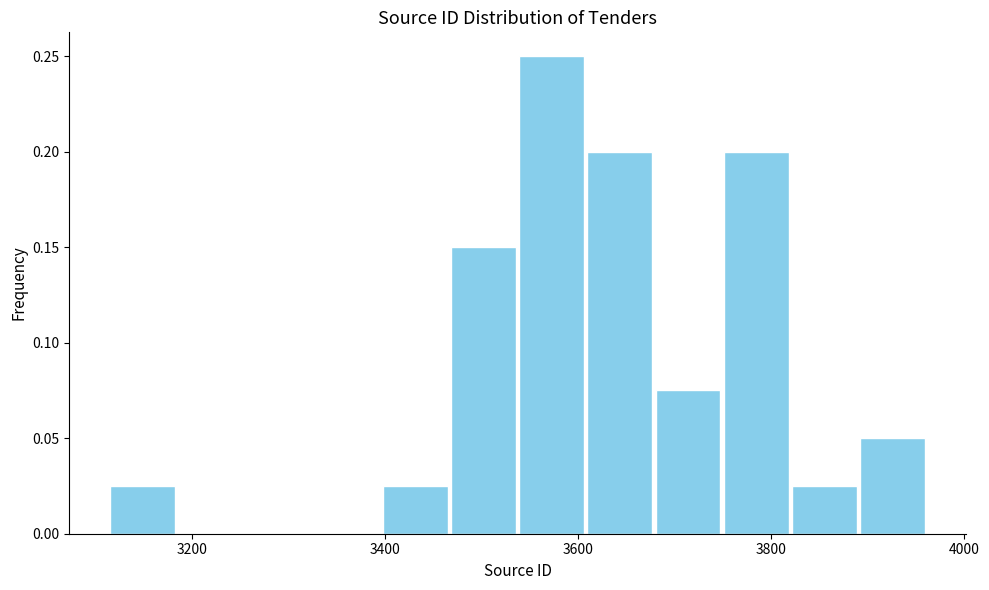

Read against the x-axis, roughly where is the centre of the tallest bar?

3580